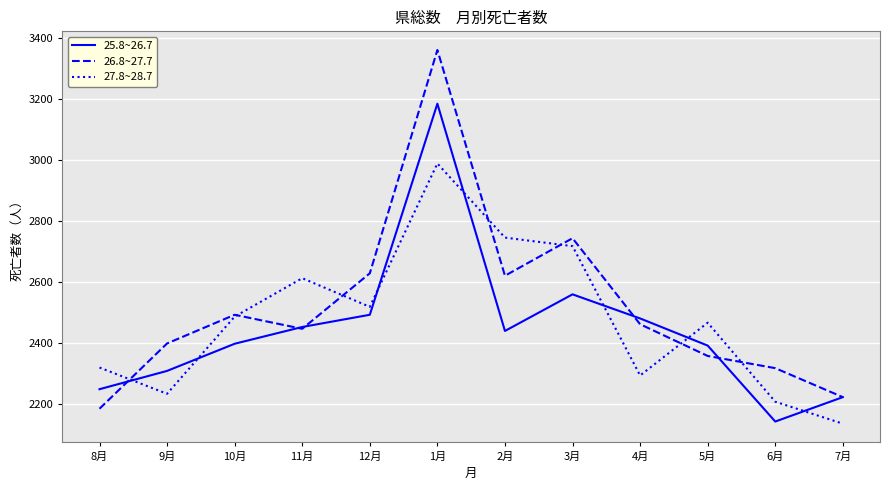

How many interior local peaks does the 27.8~28.7 series have?

3